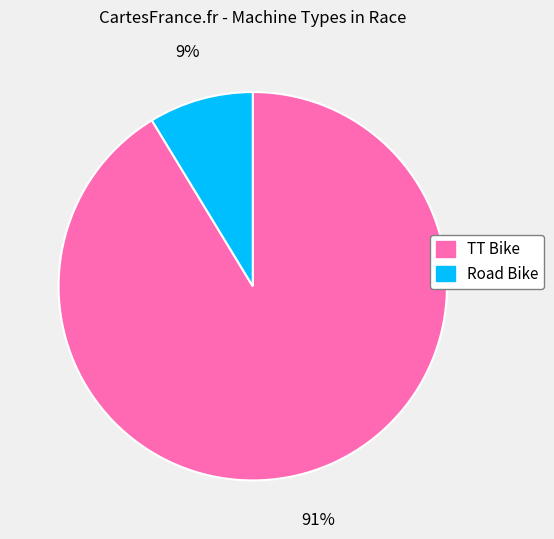

Is it true that TT Bike is 91% of the pie?

True